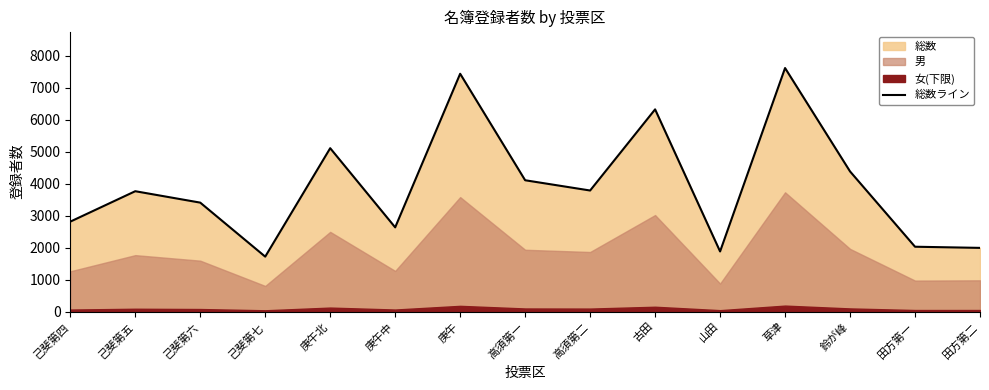

Reading left to right, transcribe all the data shown in this chart.

2814	3766	3409	1719	5112	2635	7441	4109	3788	6327	1881	7620	4385	2029	1993